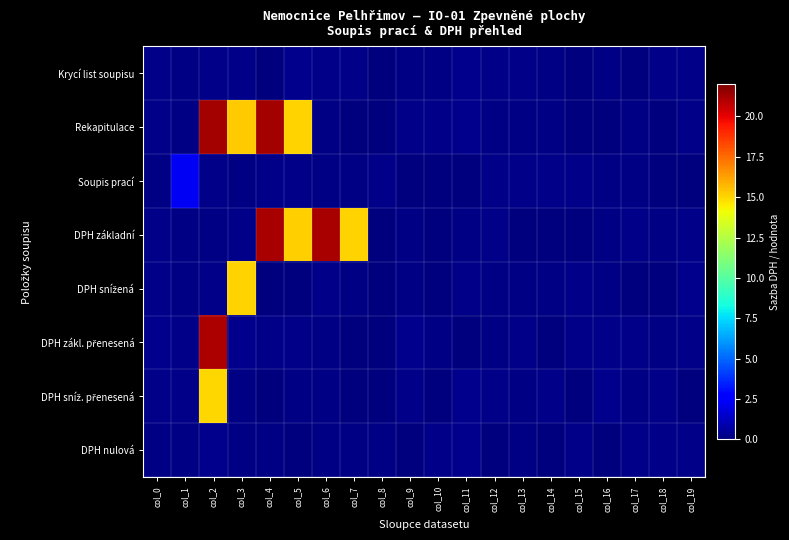

At col_5, list the series in order from smallest to largest.

DPH snížená, DPH nulová, DPH sníž. přenesená, DPH zákl. přenesená, Soupis prací, Krycí list soupisu, Rekapitulace, DPH základní